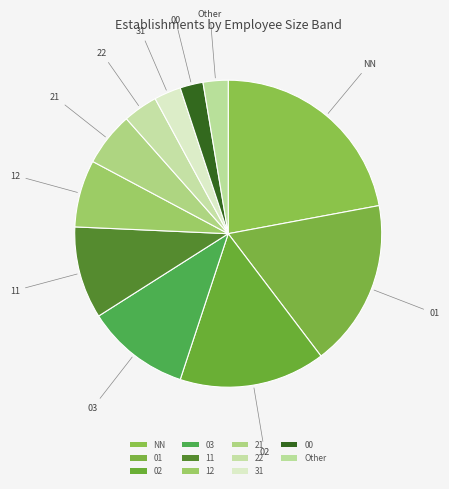

How many slices are in this pie chart?

11